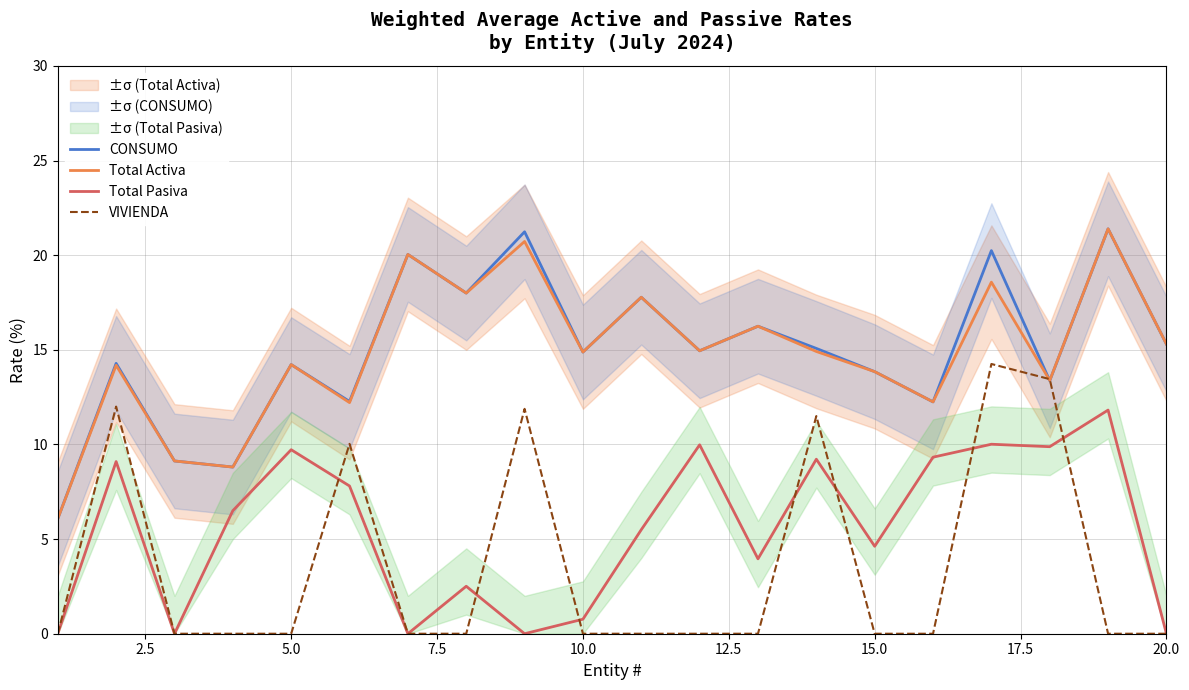

True or false: CONSUMO and Total Pasiva intersect in this chart.

False